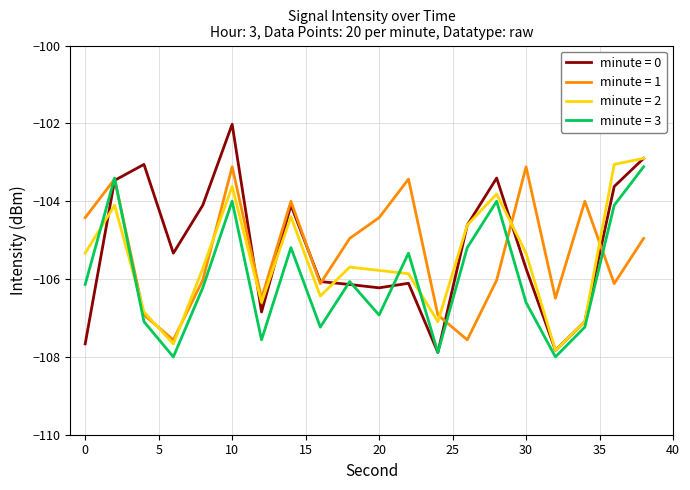

What is the smallest value displayed?

-108.0